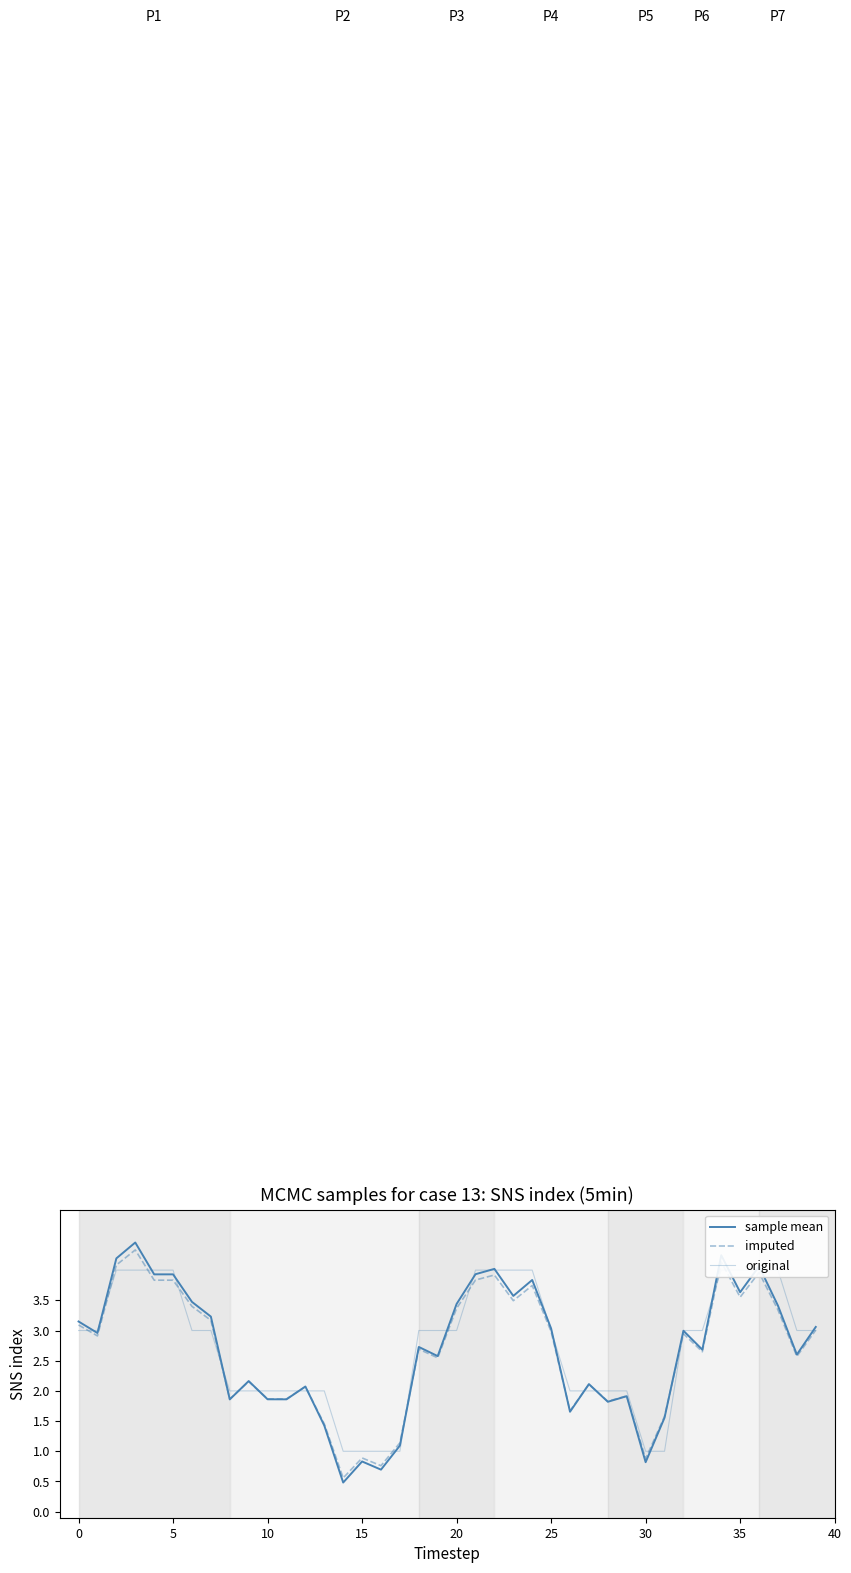

In imputed, how many points are higher than both neighbors (excluding endpoints)?

13